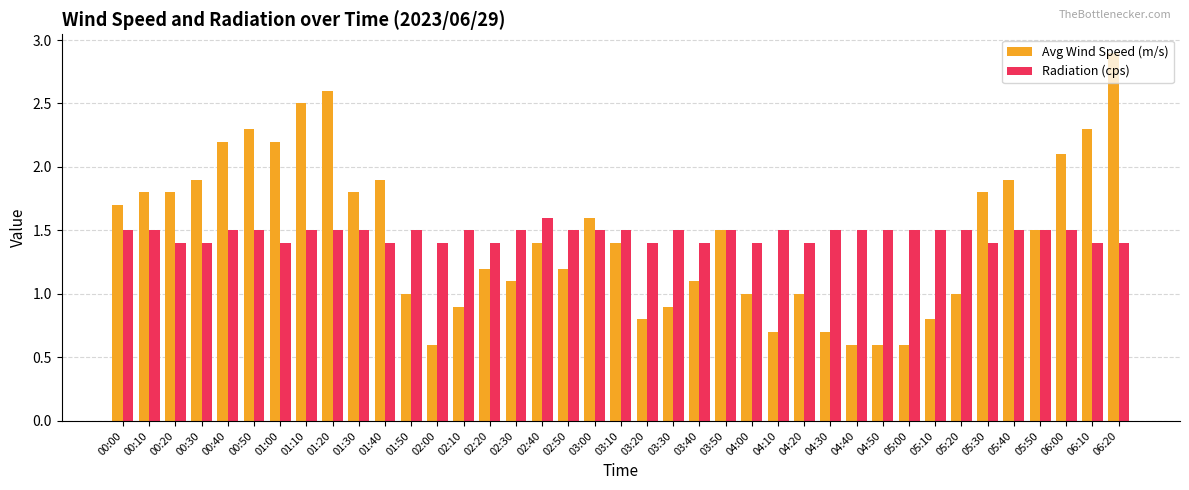

What is the minimum value for Avg Wind Speed (m/s)?

0.6